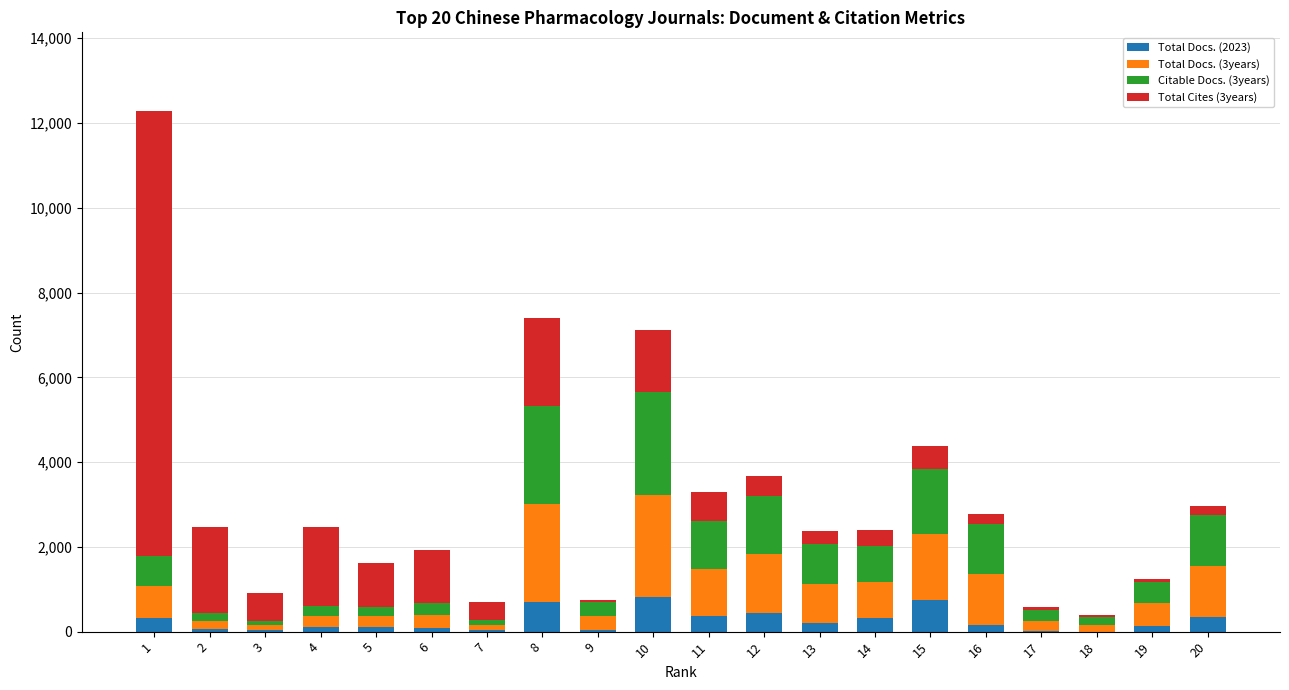

Count the number of data series in this chart.

4